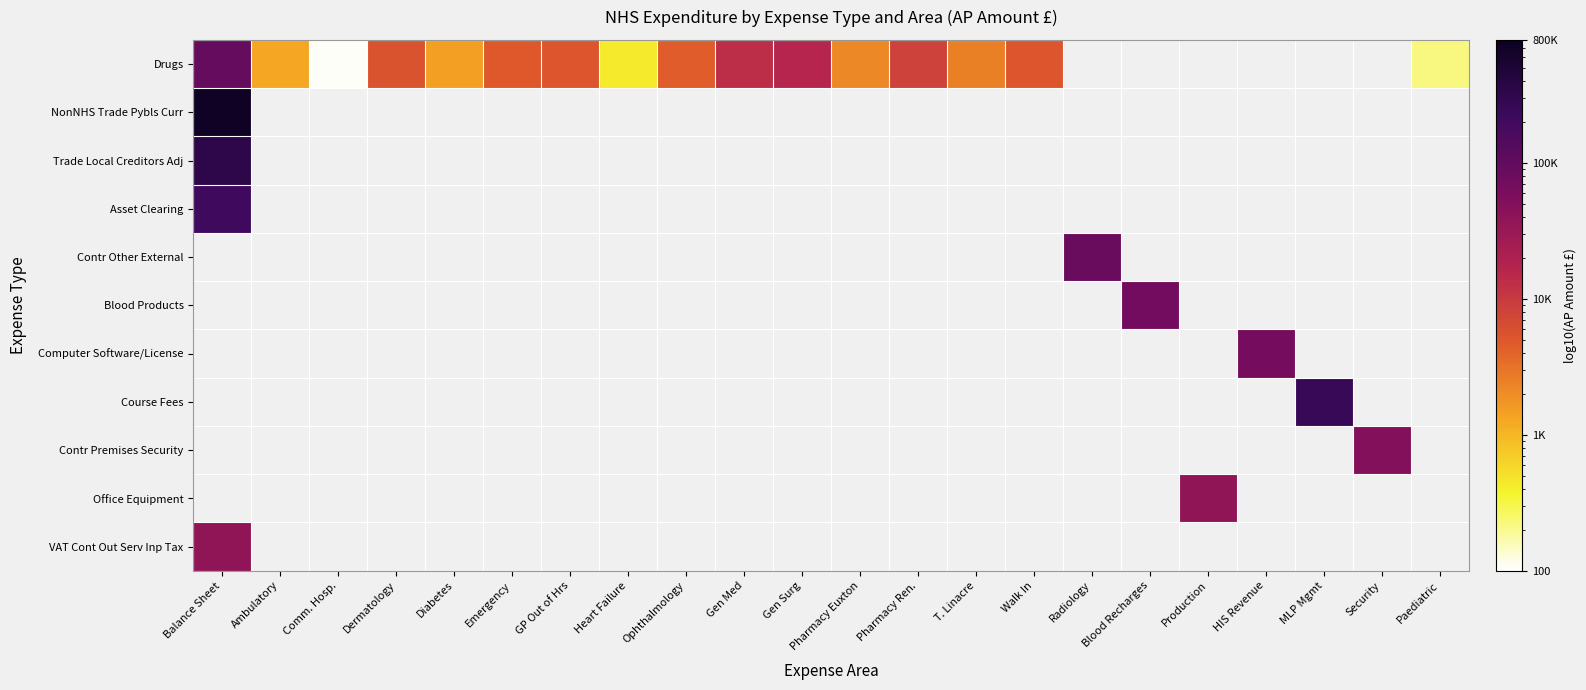

Which has a higher value, Ophthalmology or Paediatric?

Ophthalmology